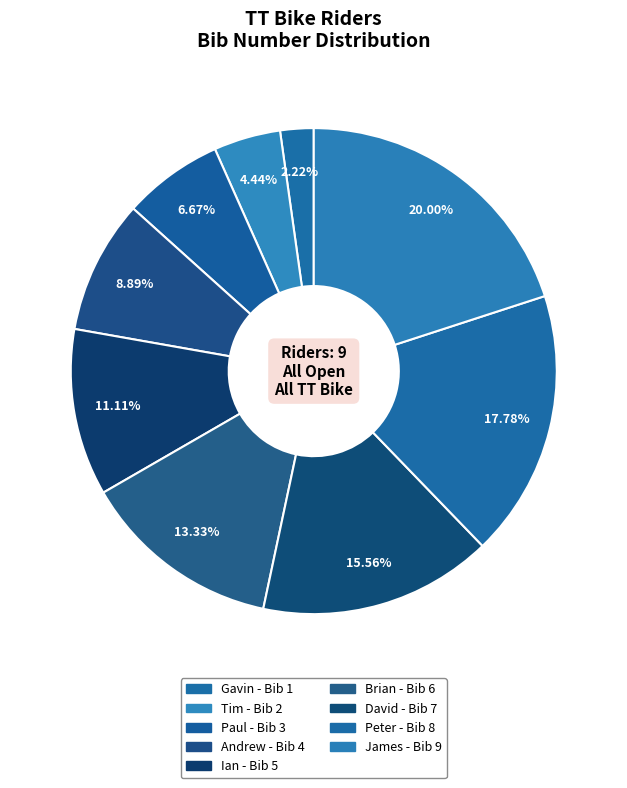

To the nearest percent, what percentage of the pie is Ian?

11%